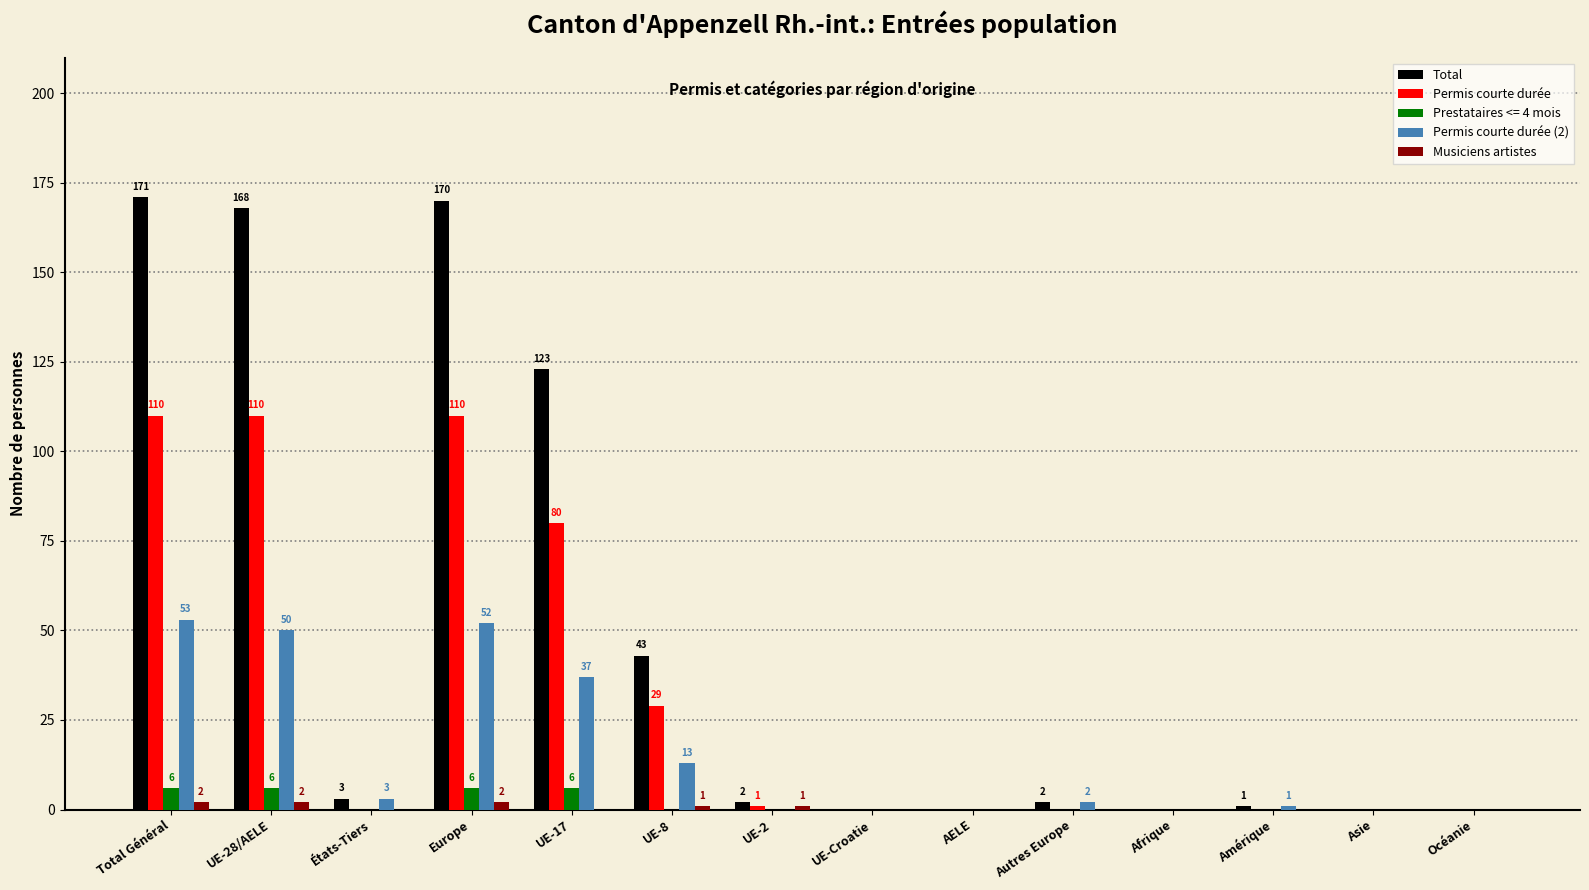

Between Europe and UE-8, which series saw the biggest shift?

Total